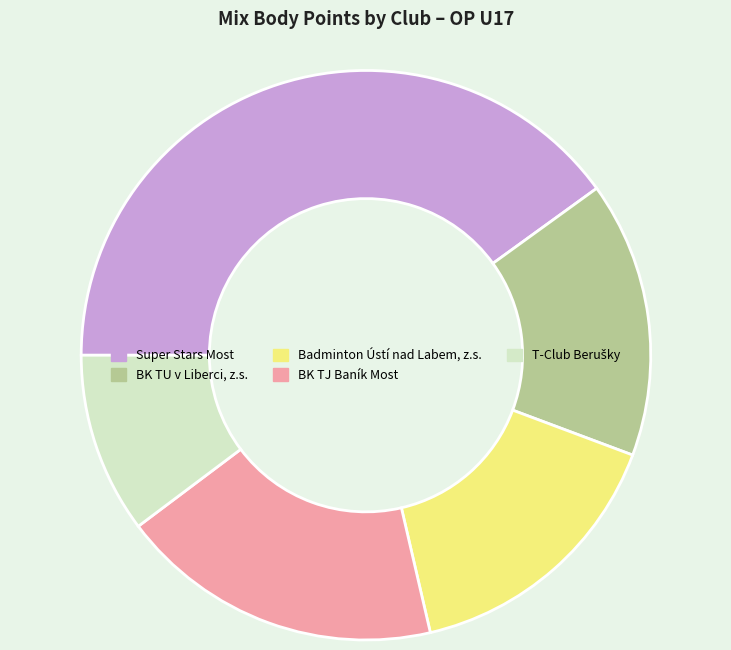

Approximately how many times larger is the value at BK TJ Baník Most compared to Super Stars Most?

0.5